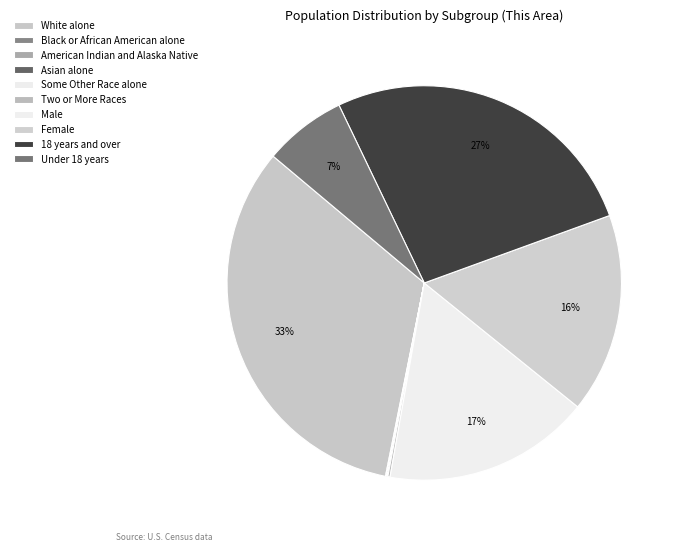

What percentage do Asian alone and Some Other Race alone together represent?

0.1%